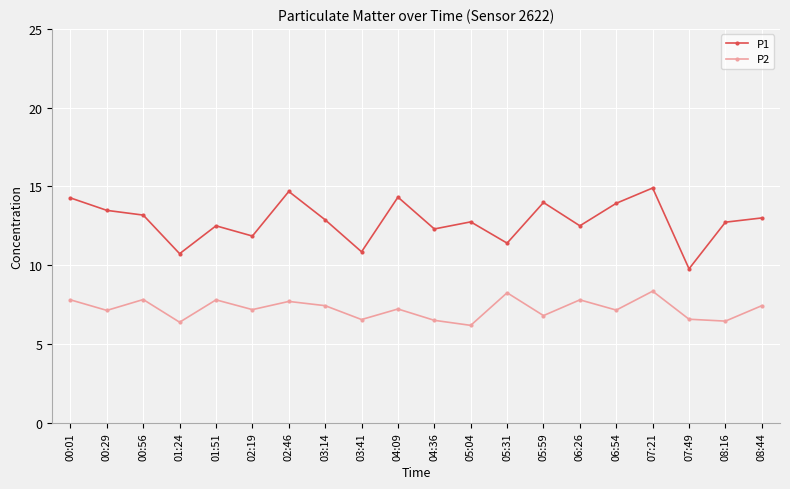

How many data points does each series have?

20